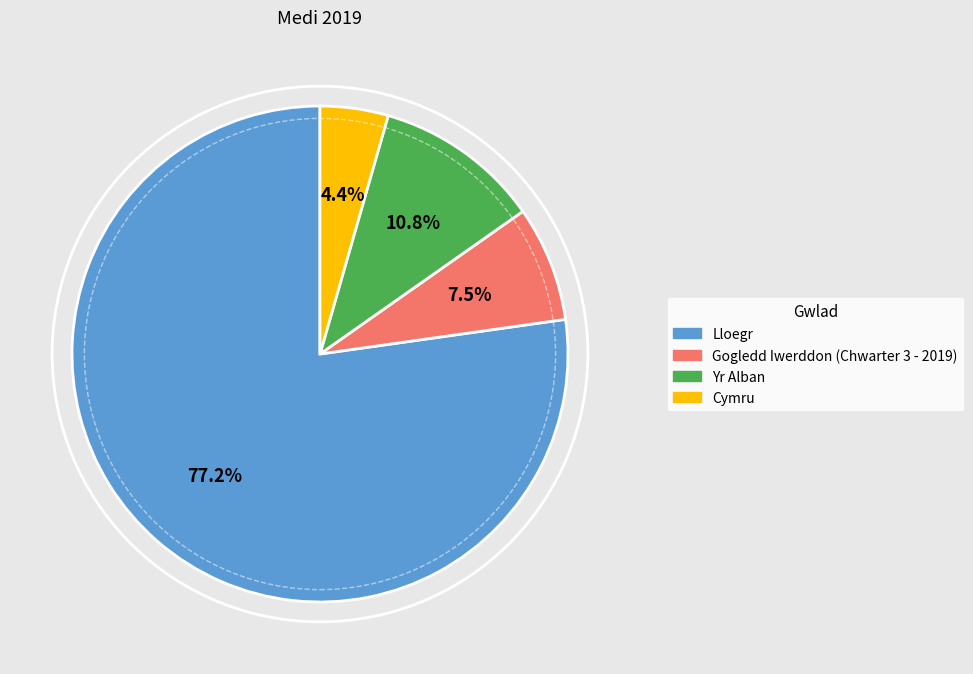

To the nearest percent, what portion does Gogledd Iwerddon (Chwarter 3 - 2019) represent?

8%